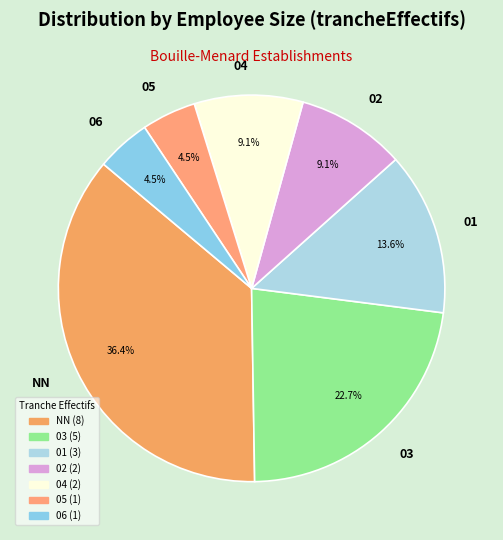

Is 04 the majority of the pie?

No